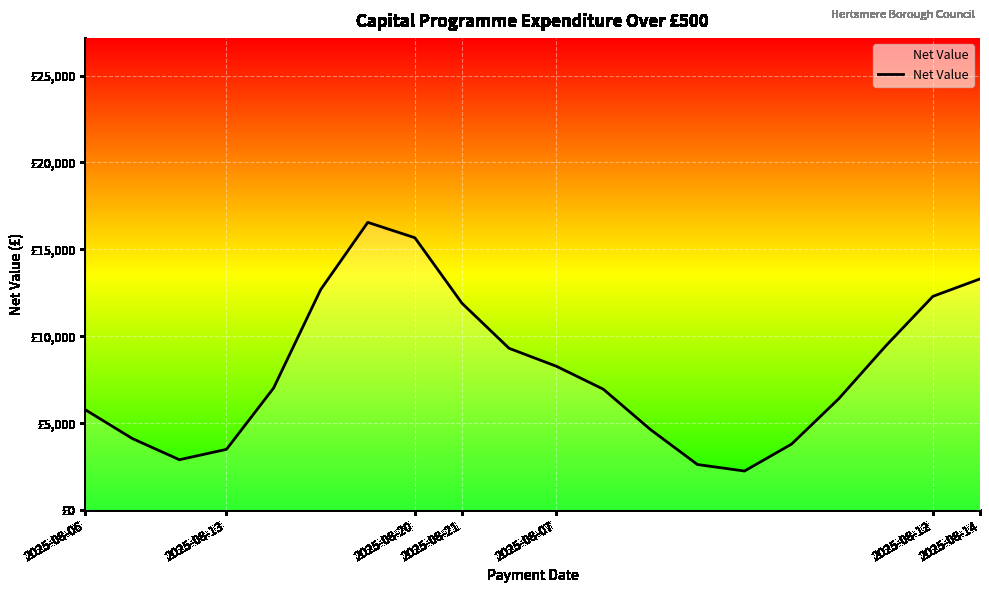

Does the chart have visible grid lines?

Yes